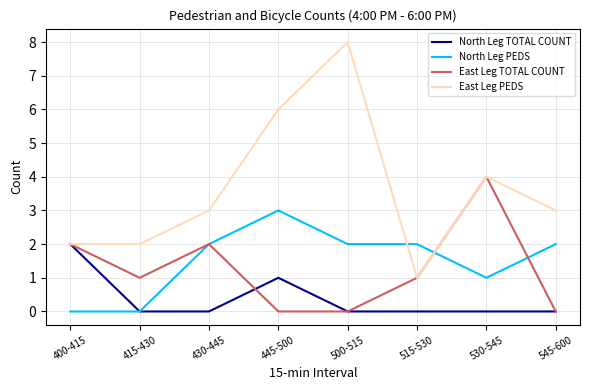

List the series in order of their peak value, highest first.

East Leg PEDS, East Leg TOTAL COUNT, North Leg PEDS, North Leg TOTAL COUNT